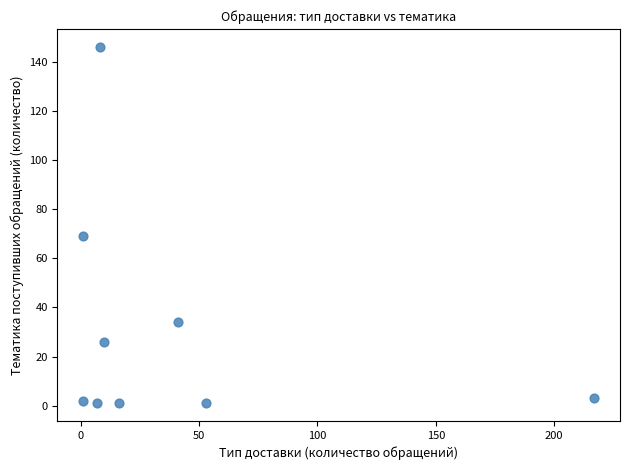

What is the range of X values (max minus min)?

216